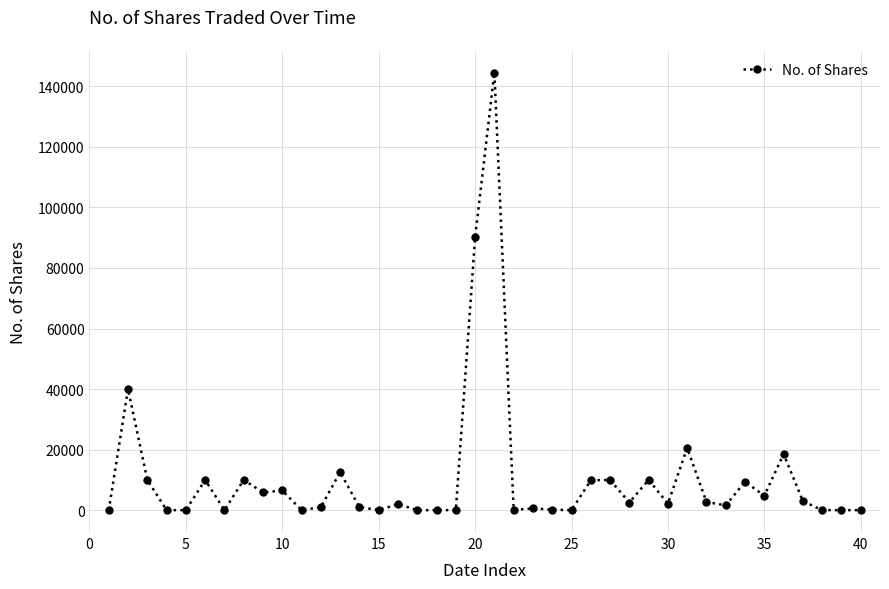

True or false: the data has more than 2 interior local peaks.

True